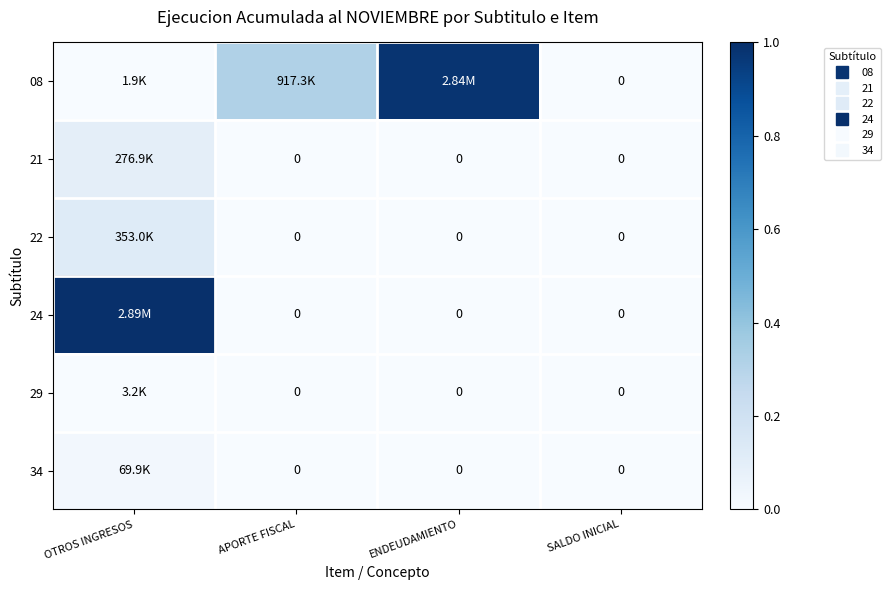

List the labels in order of 21 value, largest first.

OTROS INGRESOS, APORTE FISCAL, ENDEUDAMIENTO, SALDO INICIAL